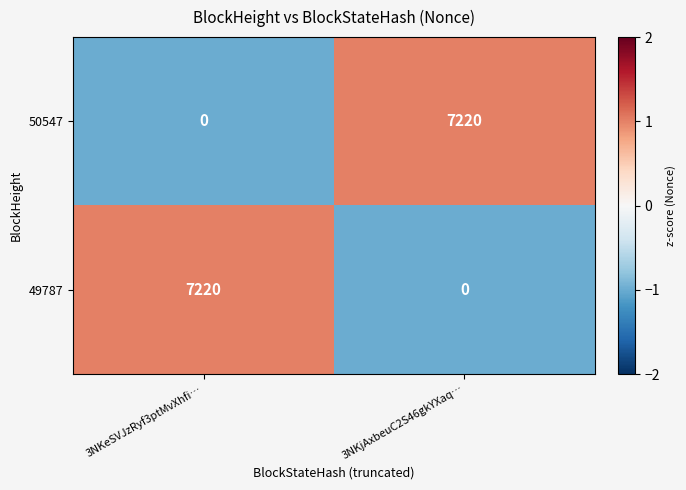

What is the smallest value displayed?

0